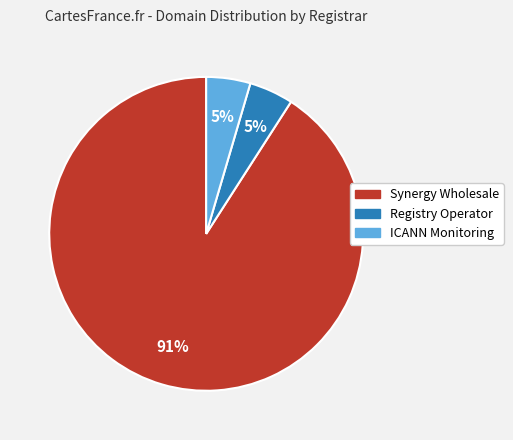

Is there any slice that represents more than half of the pie?

Yes